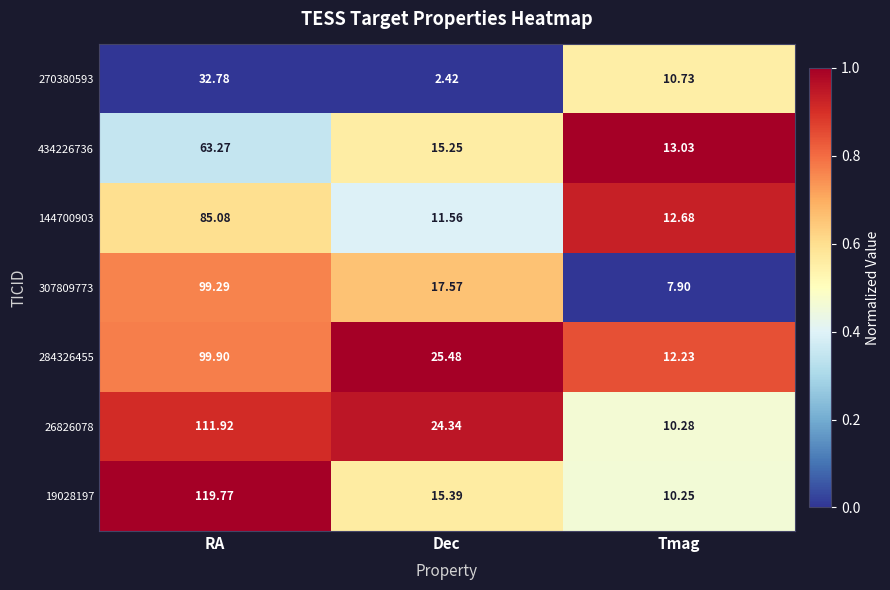

At Tmag, list the series in order from smallest to largest.

307809773, 19028197, 26826078, 270380593, 284326455, 144700903, 434226736